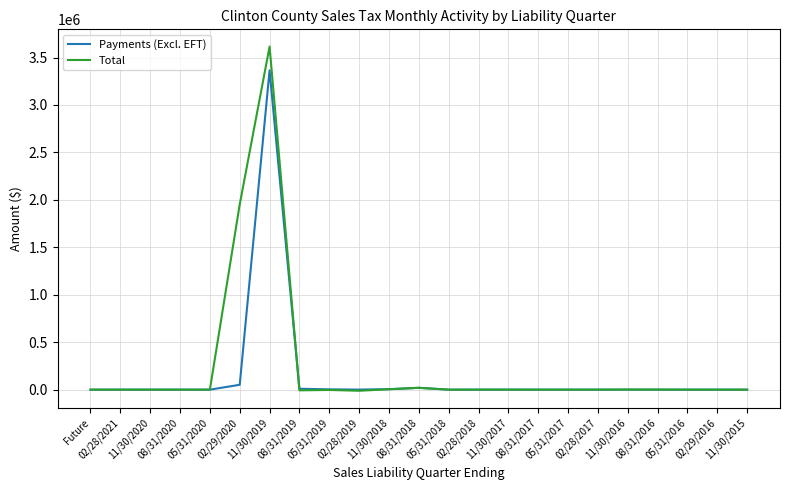

What is the highest value of the Total series?

3615464.6